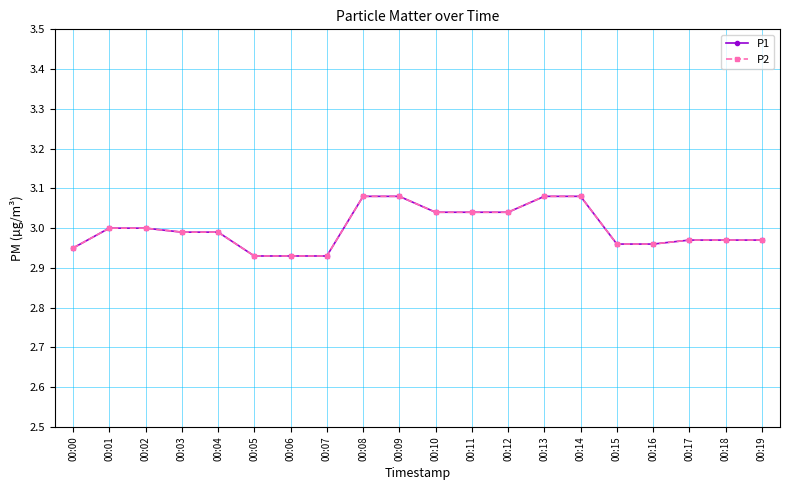

List the series in order of their peak value, highest first.

P1, P2